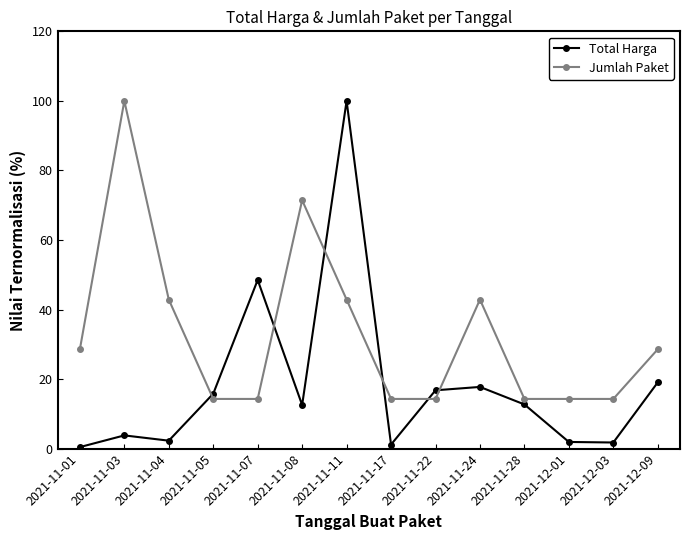

What are all the series names shown in the legend?

Total Harga, Jumlah Paket